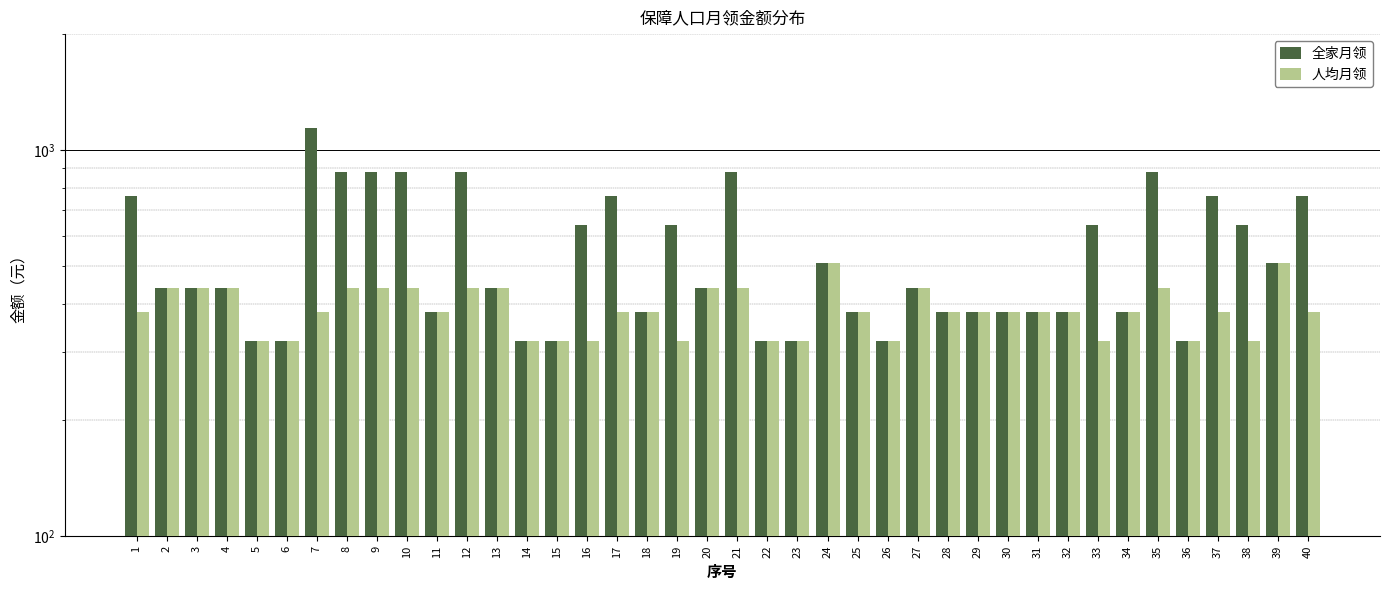

Between 7 and 19, which is larger?

7